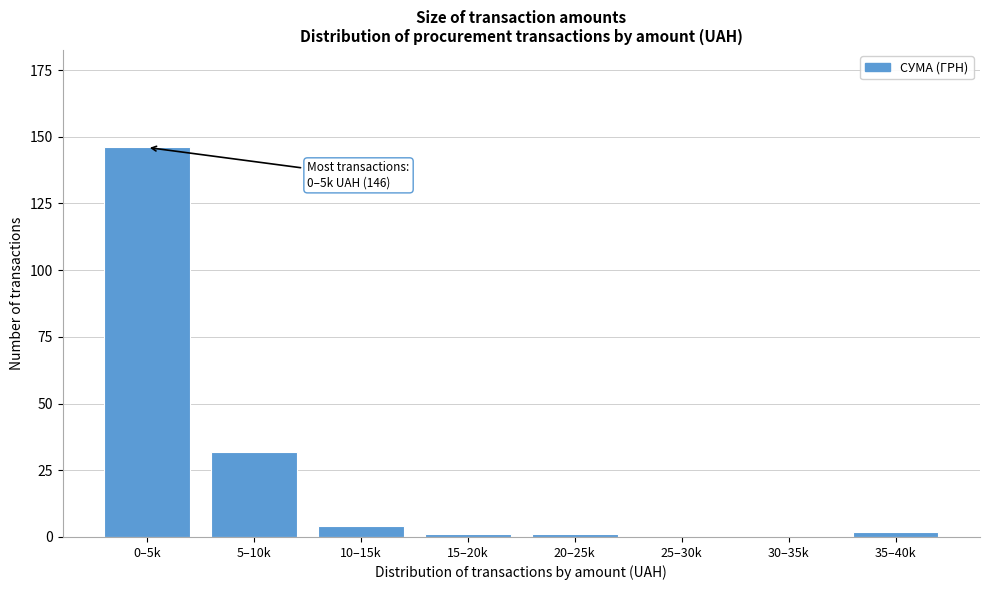

Reading right to left, transcribe all the data shown in this chart.

35–40k=2	30–35k=0	25–30k=0	20–25k=1	15–20k=1	10–15k=4	5–10k=32	0–5k=146